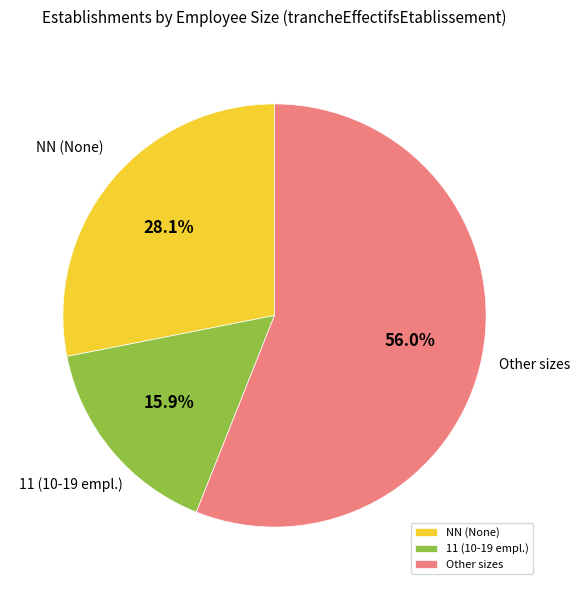

Does Other sizes account for over 50% of the chart?

Yes